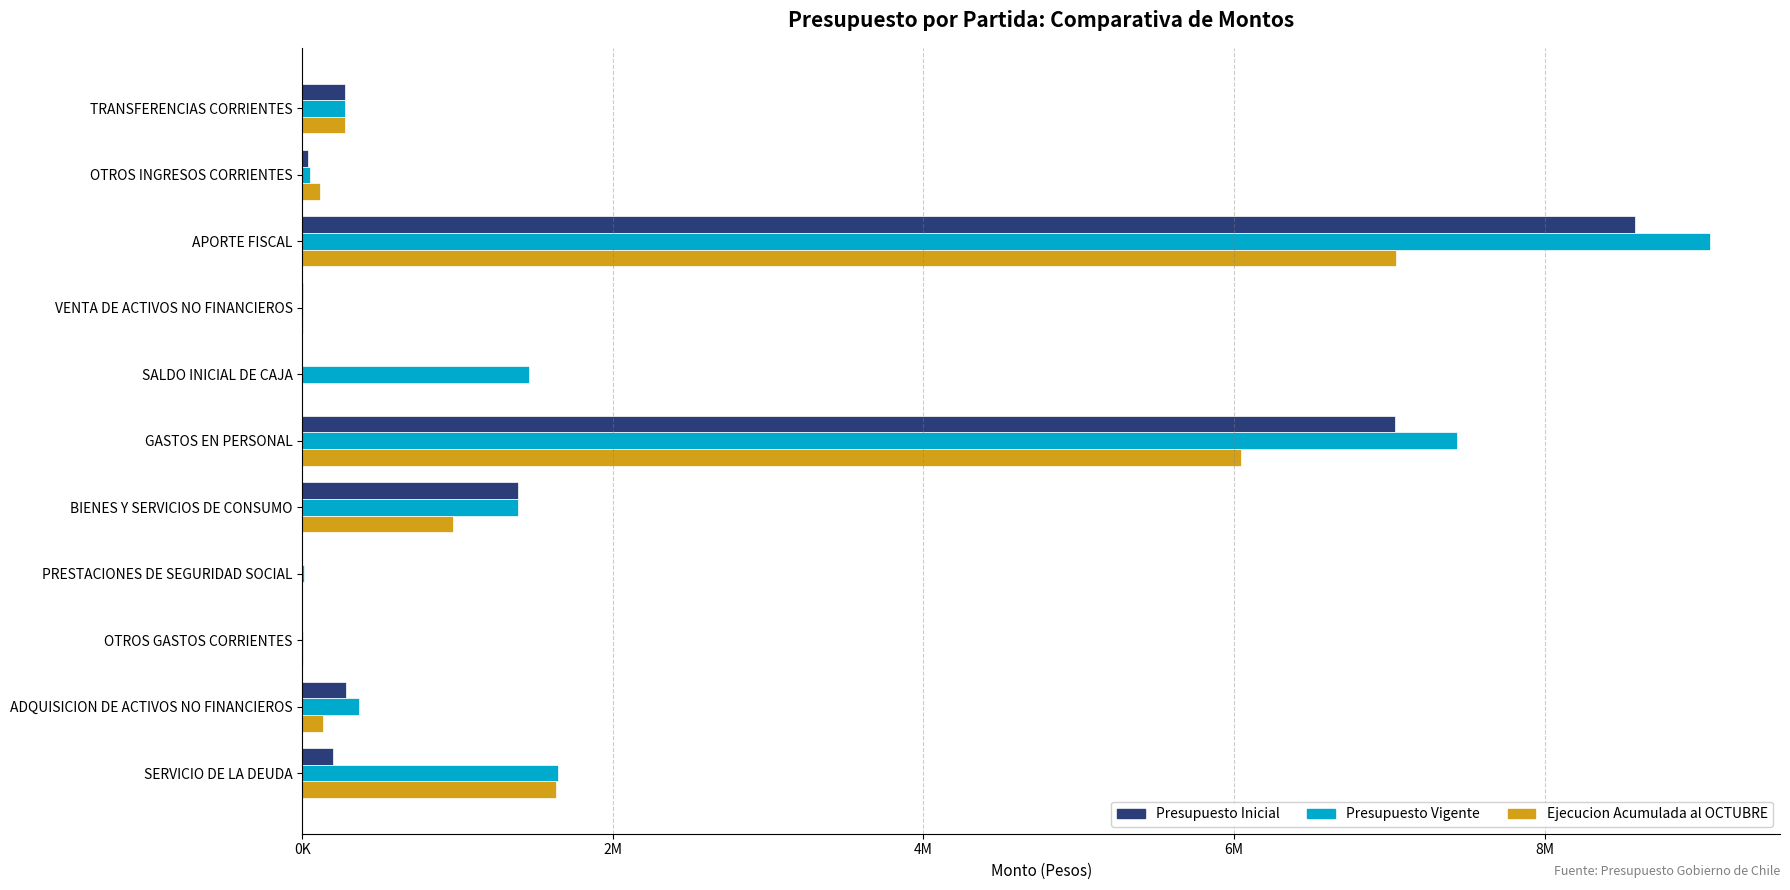

What are all the series names shown in the legend?

Presupuesto Inicial, Presupuesto Vigente, Ejecucion Acumulada al OCTUBRE